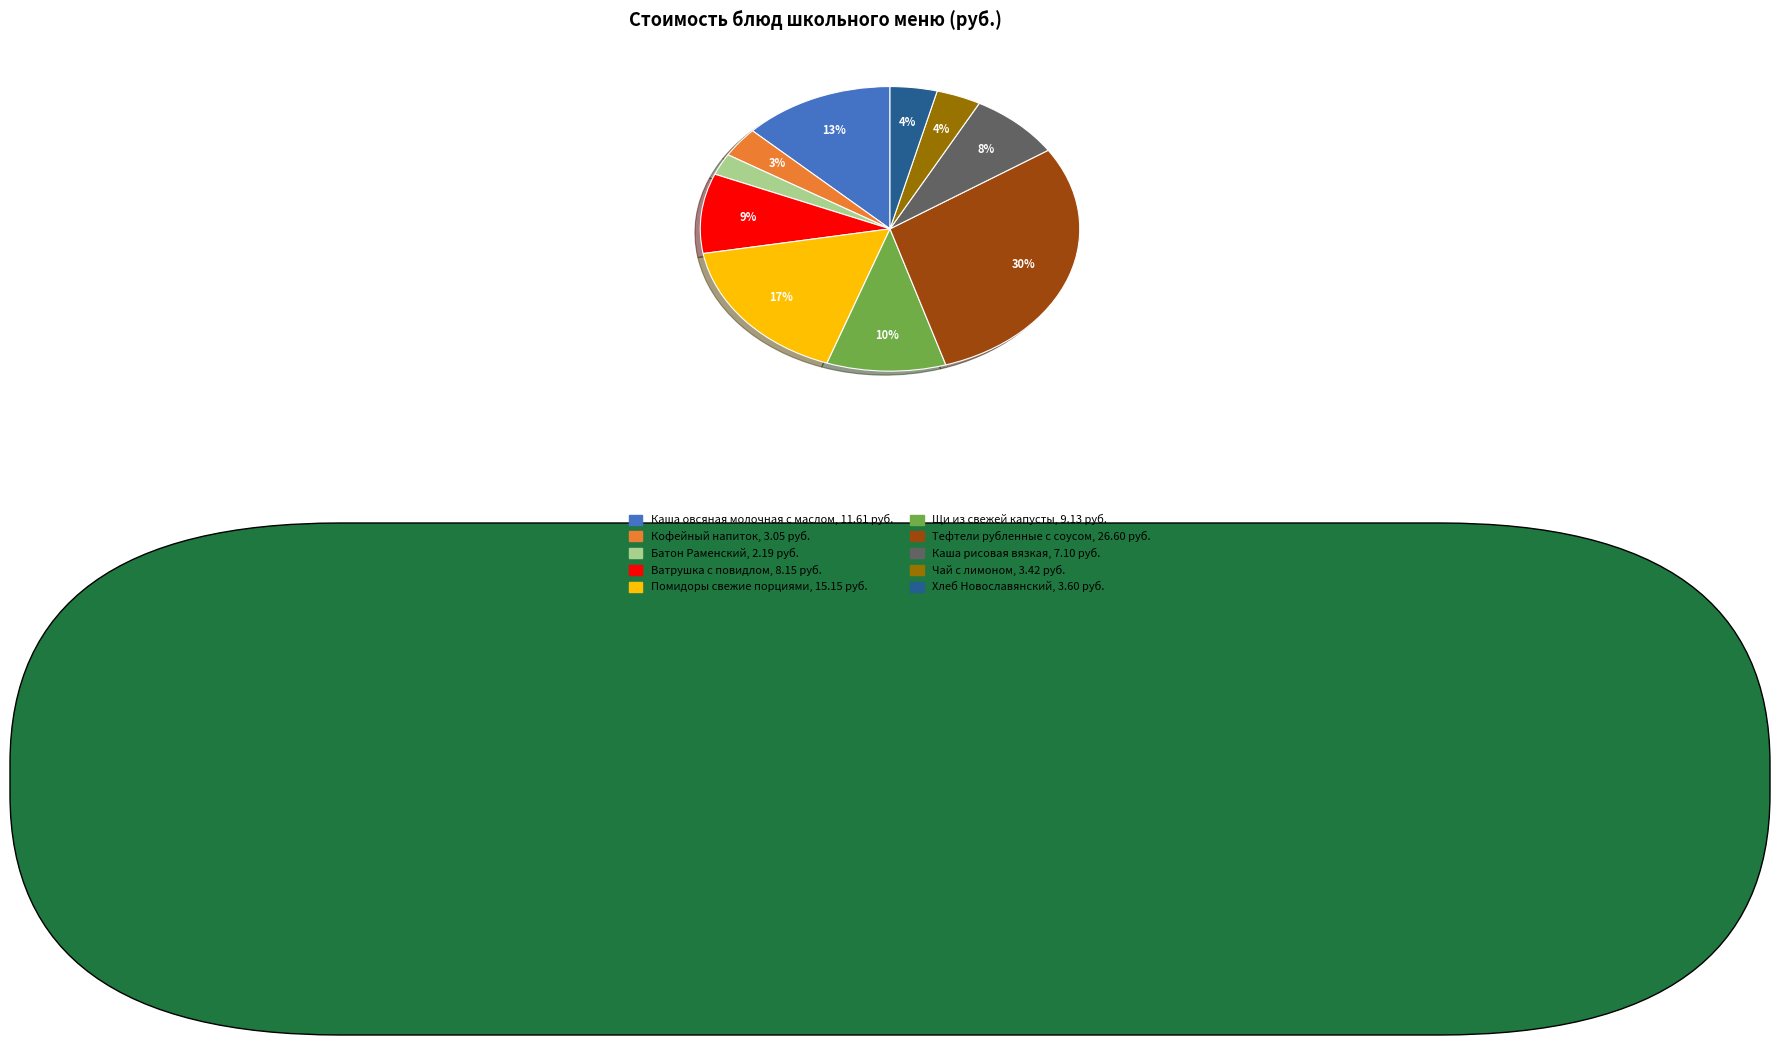

Between Кофейный напиток and Хлеб Новославянский, which is larger?

Хлеб Новославянский